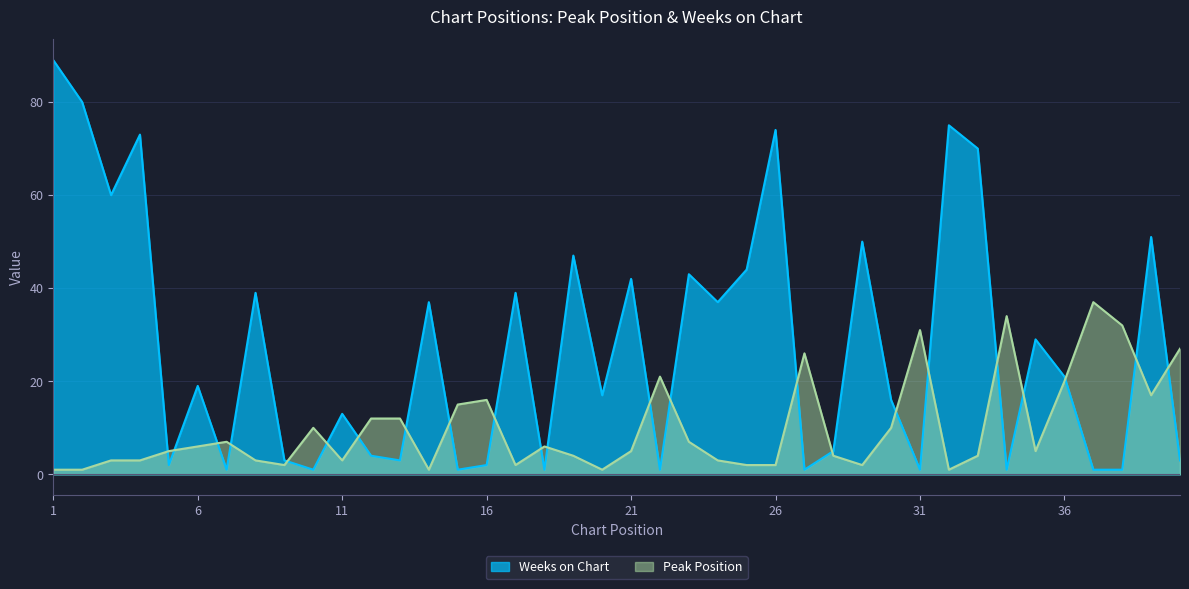

Is it true that Weeks on Chart equals 2 at 27?

False